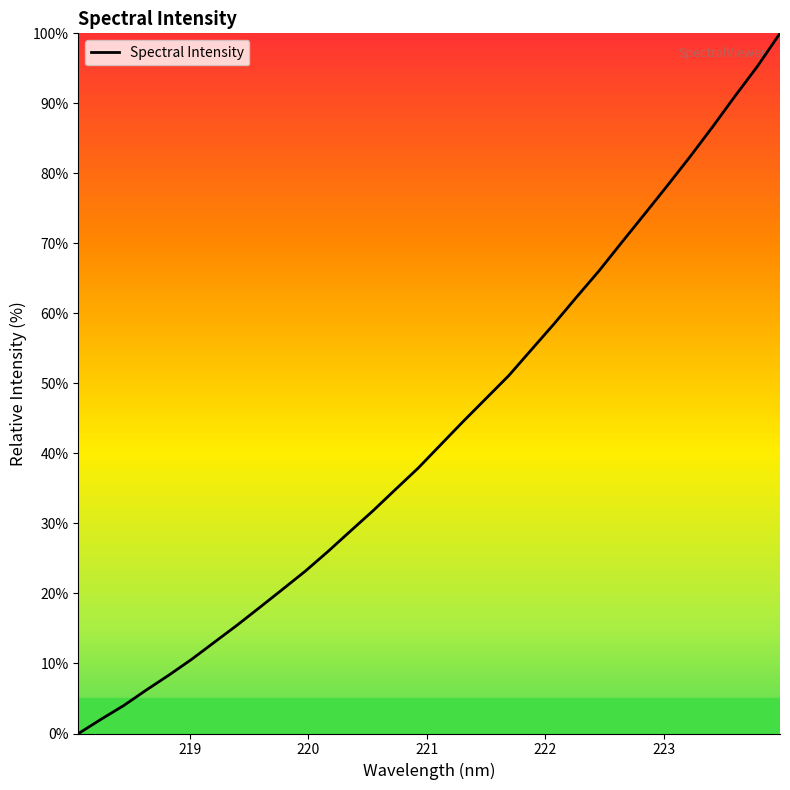

Reading left to right, transcribe all the data shown in this chart.

0.0	2.0	4.0	6.2	8.4	10.6	13.0	15.5	18.0	20.6	23.2	26.0	28.9	31.8	34.9	37.9	41.3	44.6	47.9	51.1	54.8	58.5	62.3	66.1	70.1	74.1	78.2	82.3	86.6	91.0	95.3	100.0